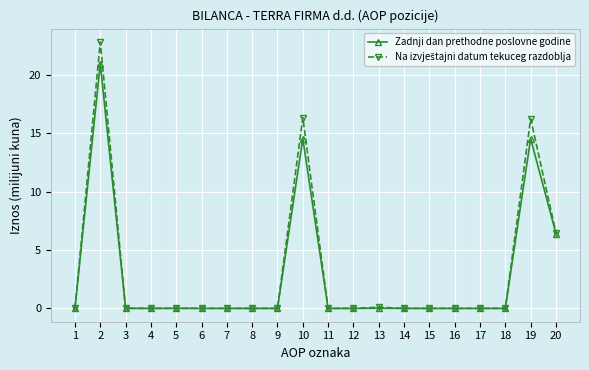

What is the total value across all series at 20?

12.9